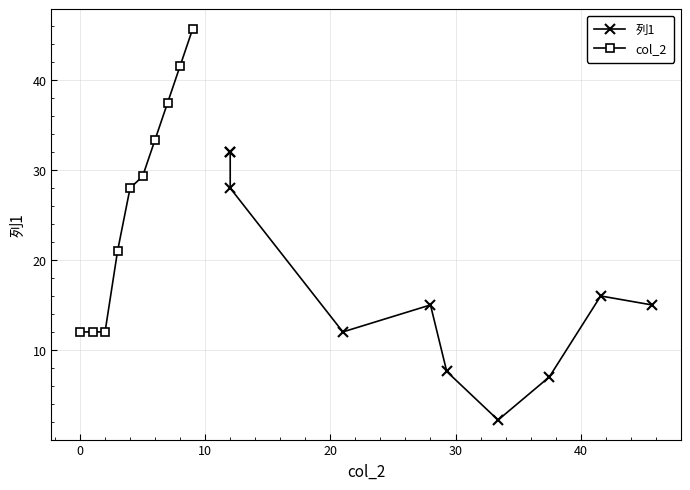

What is the highest value of the col_2 series?

45.7